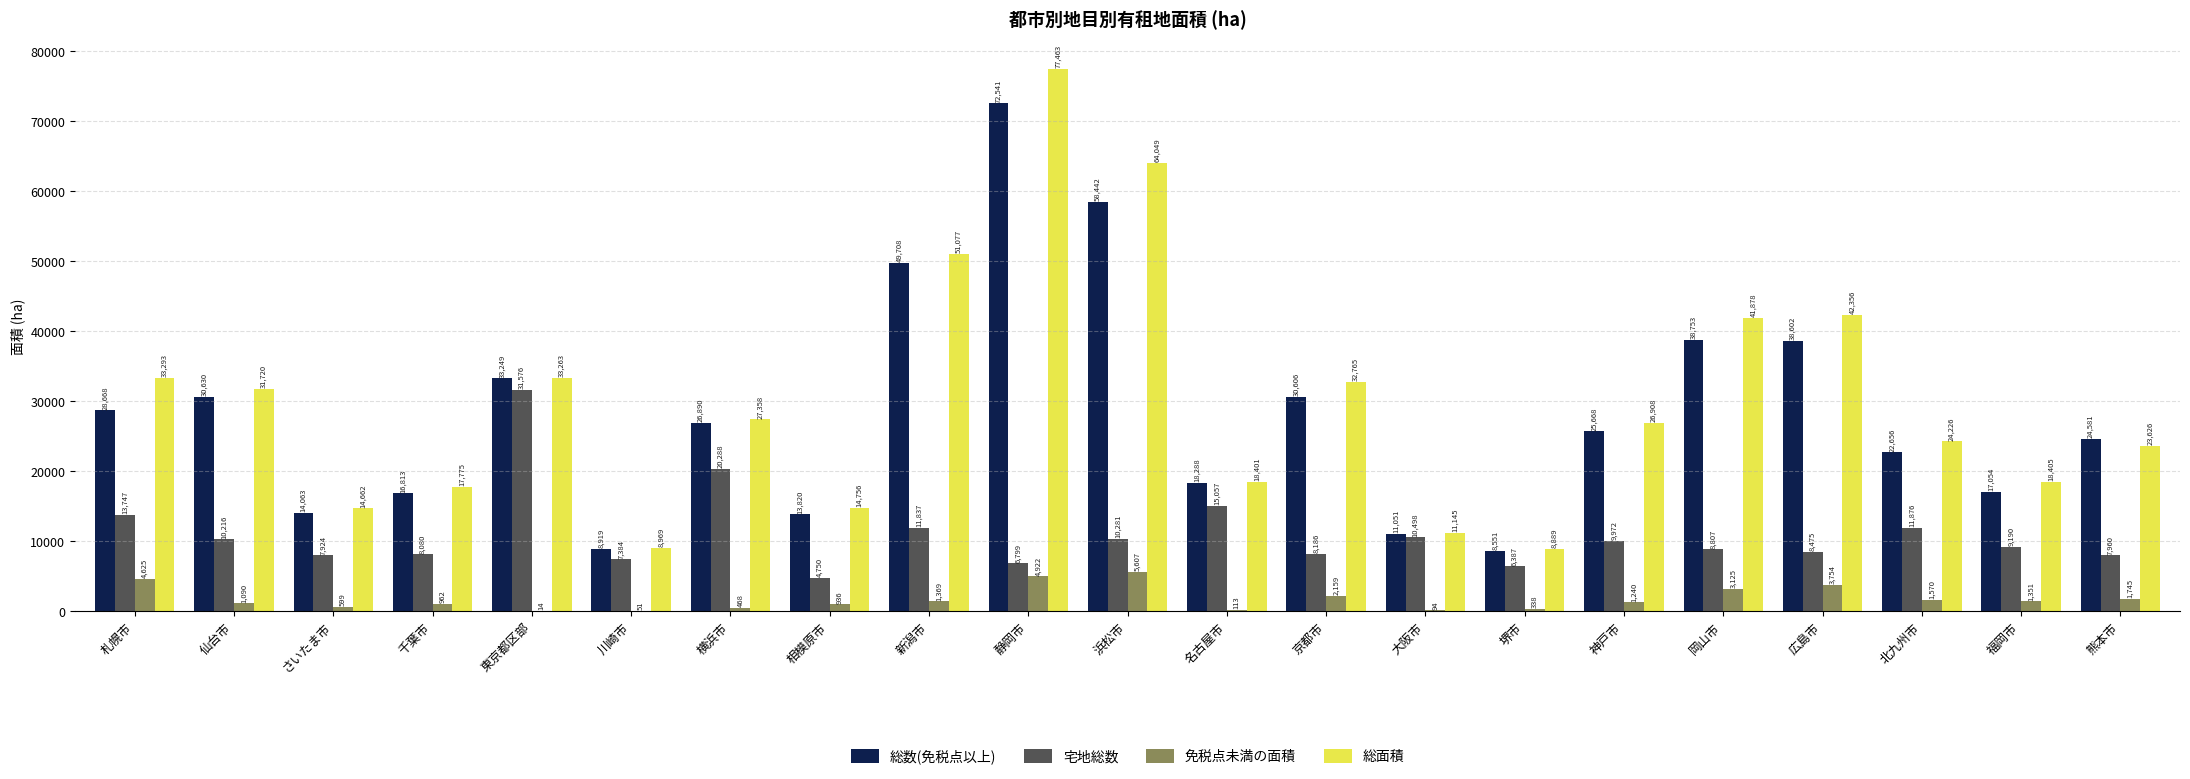

True or false: 宅地総数 has a value of 13273 at 岡山市.

False